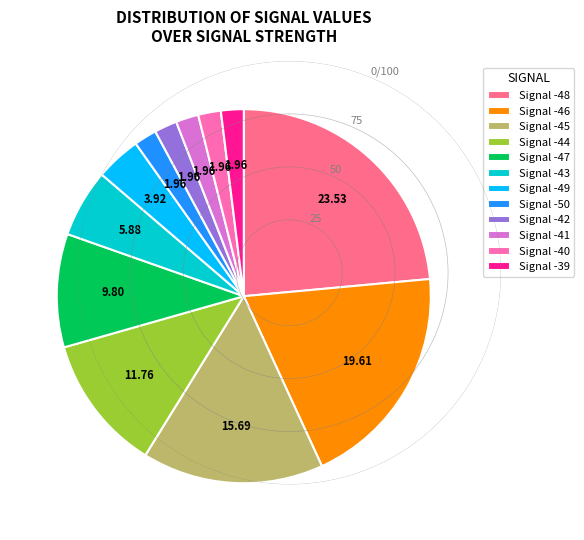

Does any single category account for the majority?

No